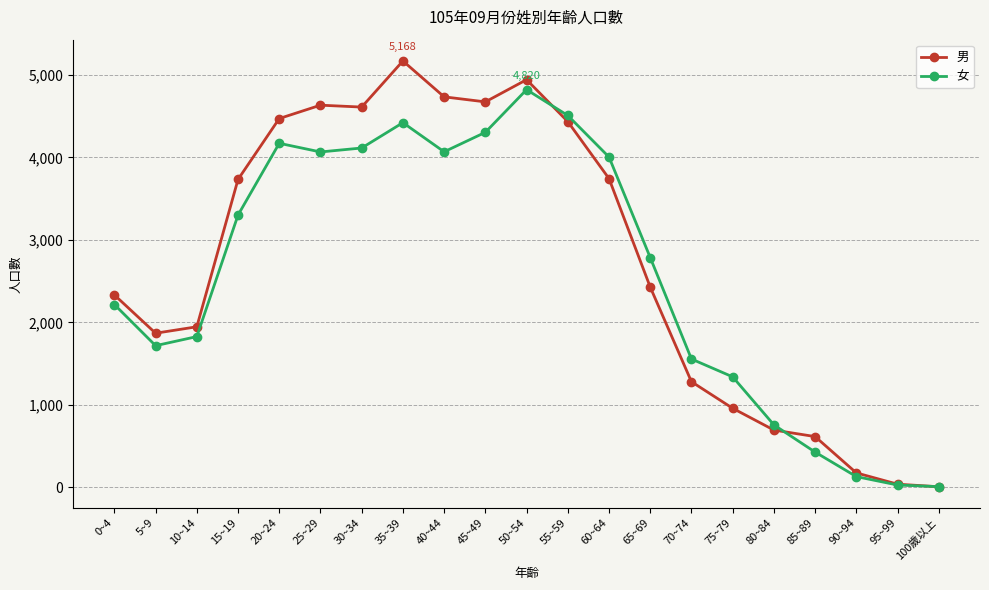

What is the label of the 8th point from the left?

35~39